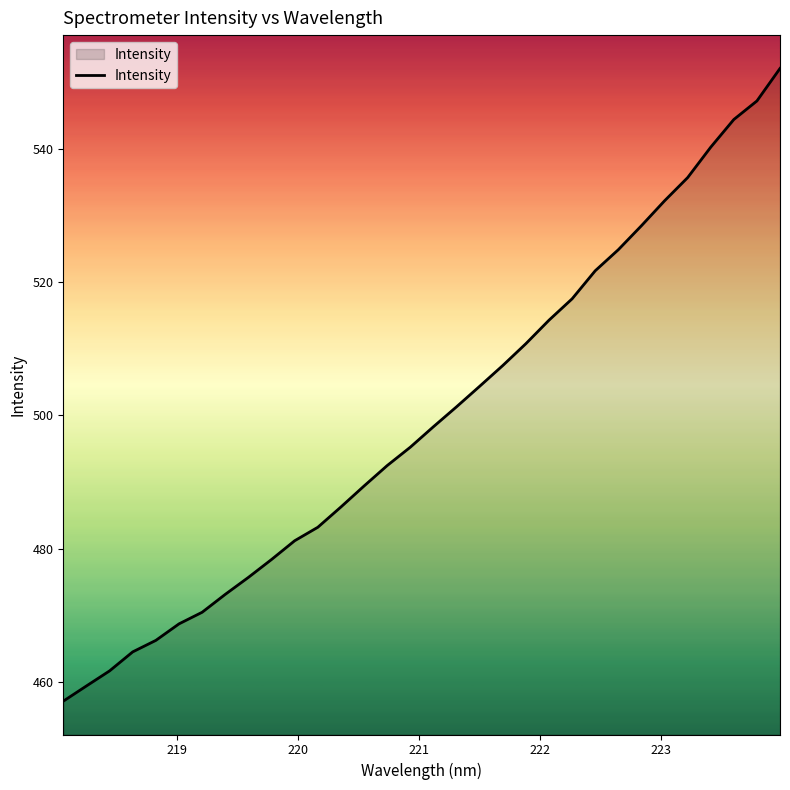

How many values are below 498?

16